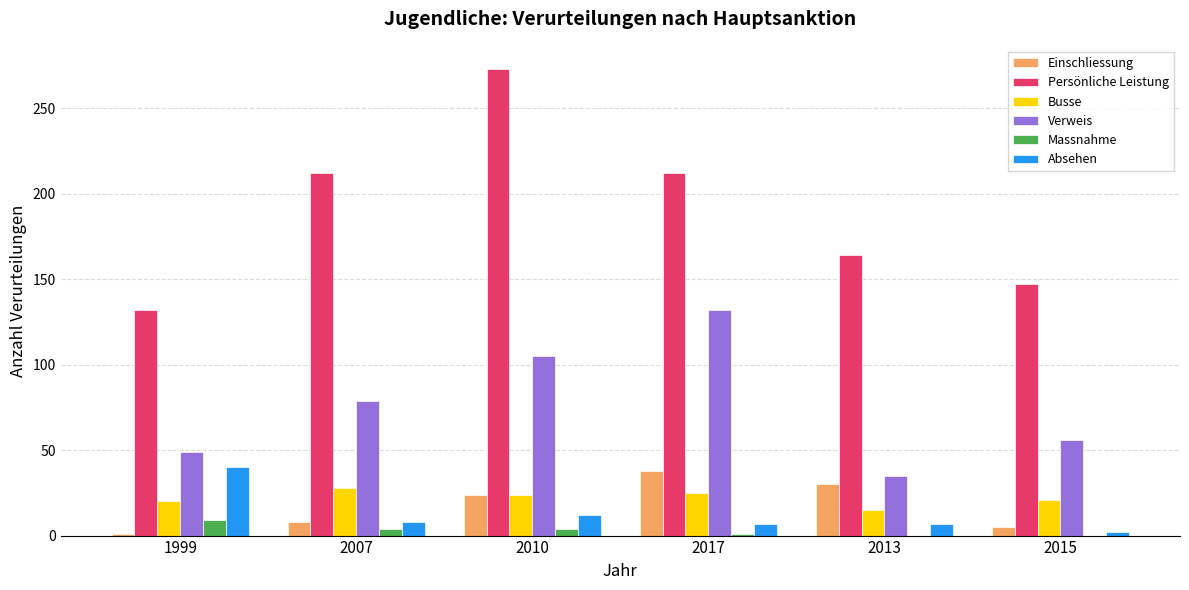

Count the Massnahme values in the range 0 to 4.

5